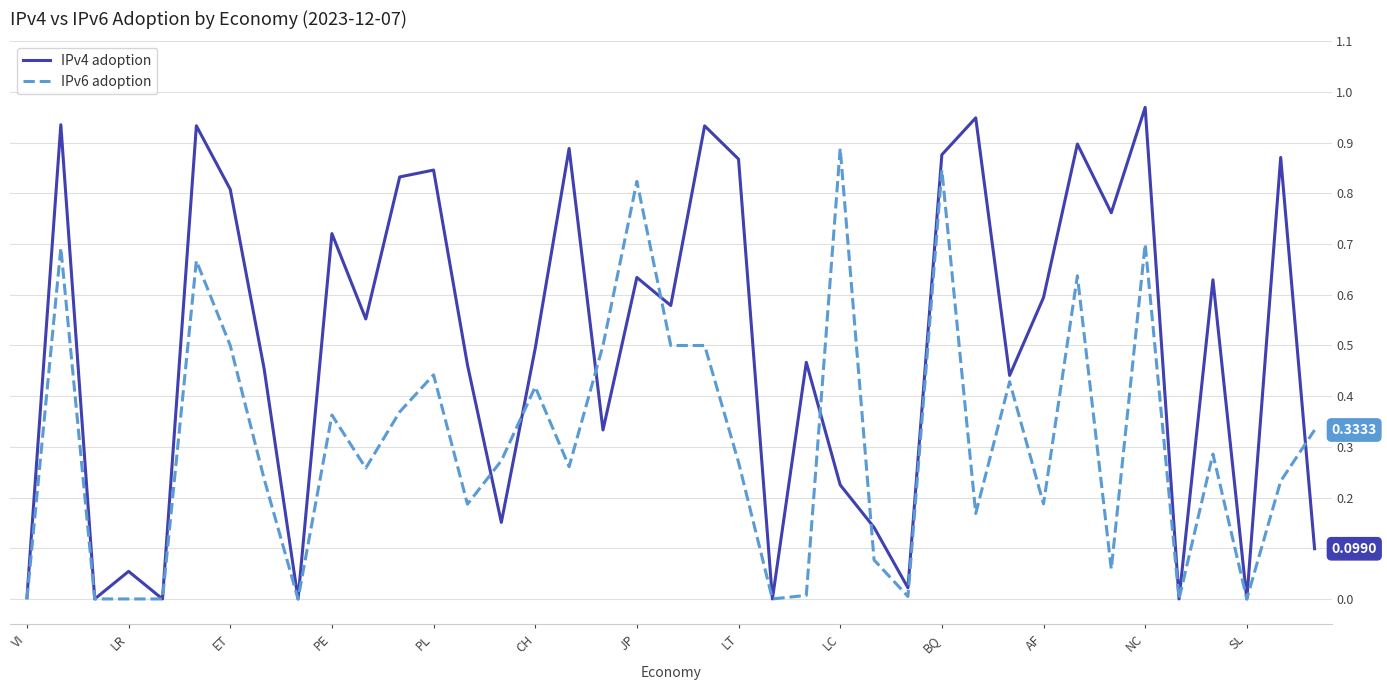

List the series in order of their overall mean, lowest first.

IPv6 adoption, IPv4 adoption